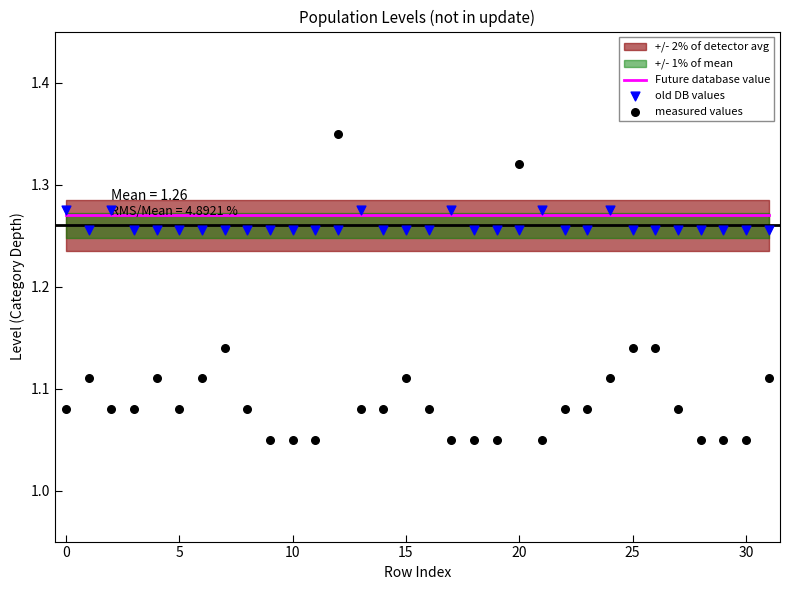

Which series reaches the maximum Y coordinate?

measured values